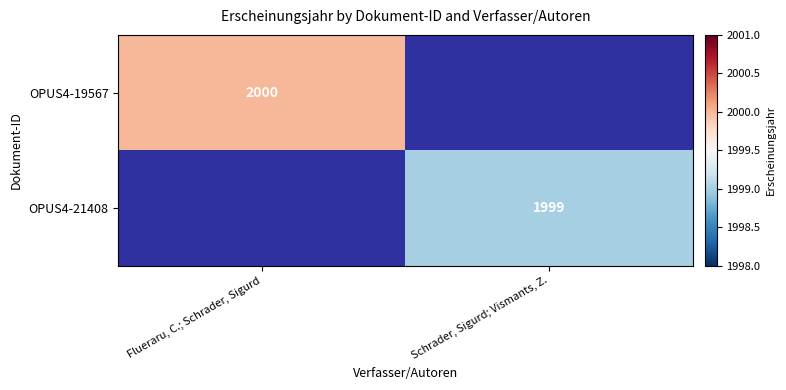

The OPUS4-19567 series shows 2000 at Flueraru, C.; Schrader, Sigurd. True or false?

True